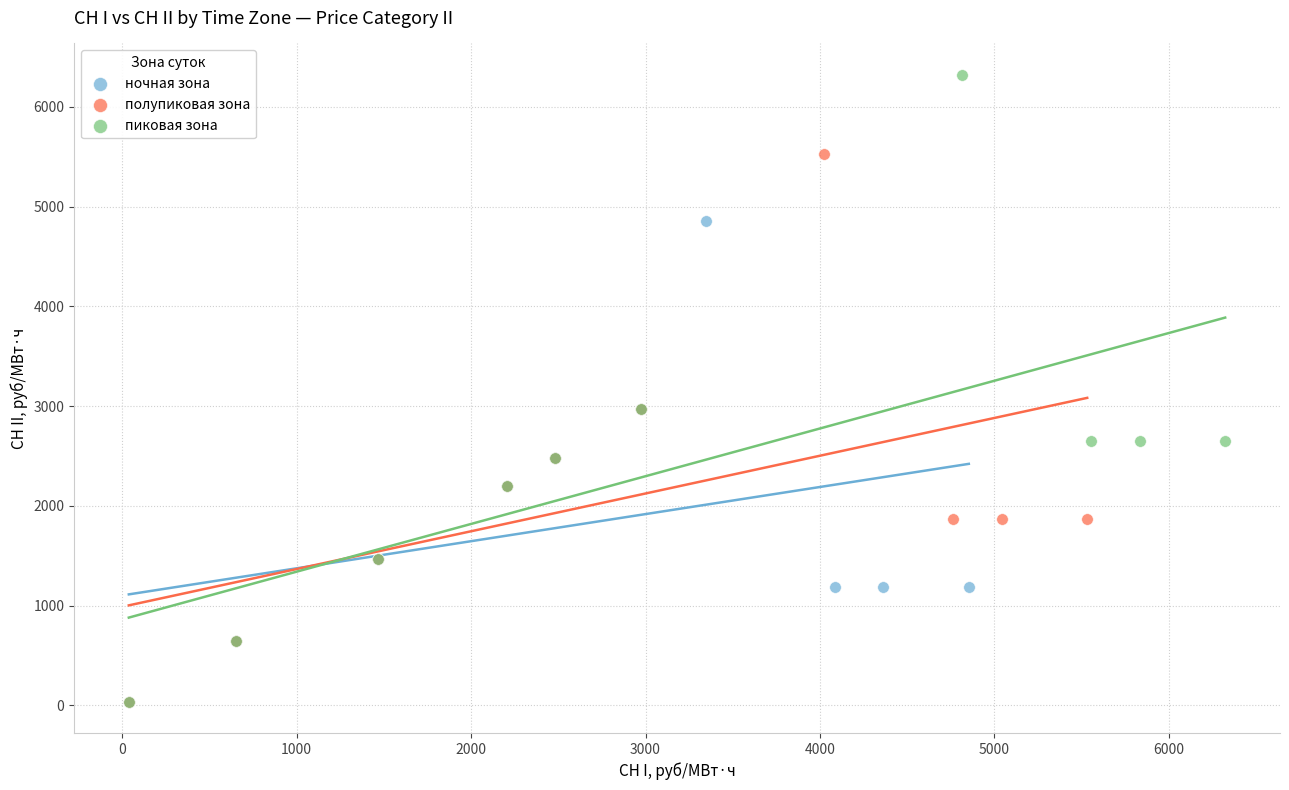

What are all the series names shown in the legend?

ночная зона, полупиковая зона, пиковая зона